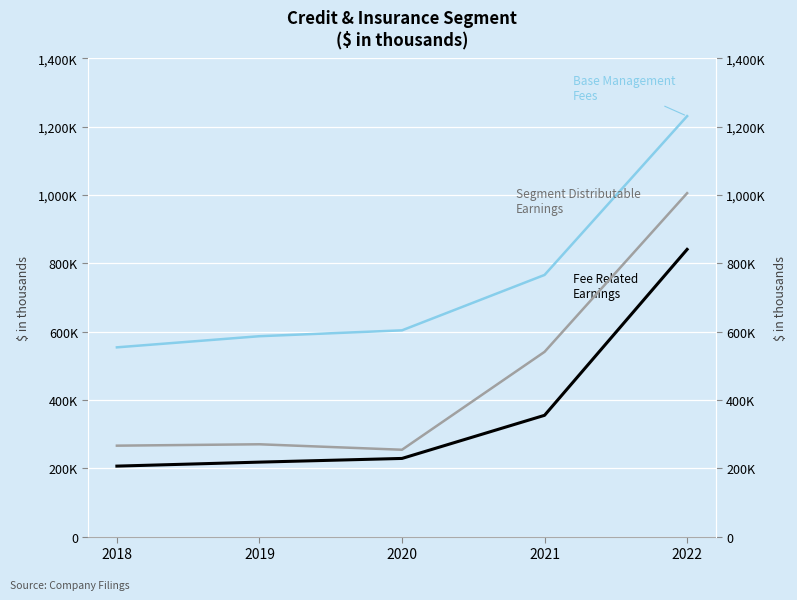

True or false: Segment Distributable Earnings and Fee Related Earnings cross at least once.

False